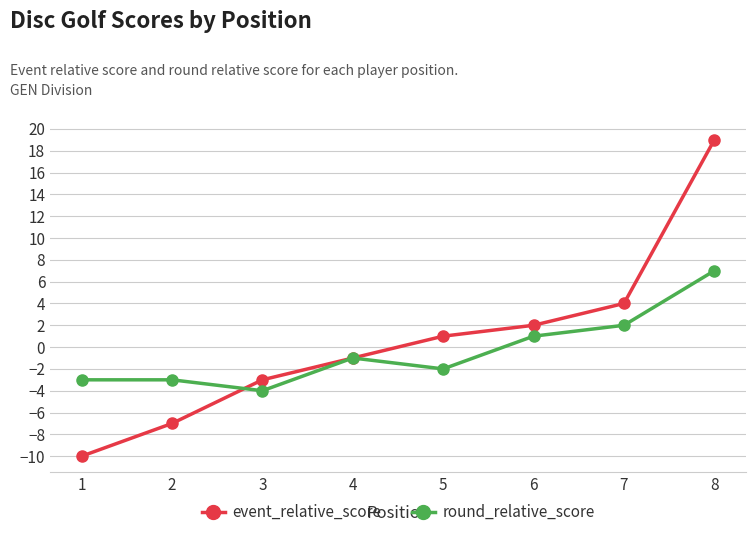

What is the difference between the maximum and minimum values in the event_relative_score series?

29